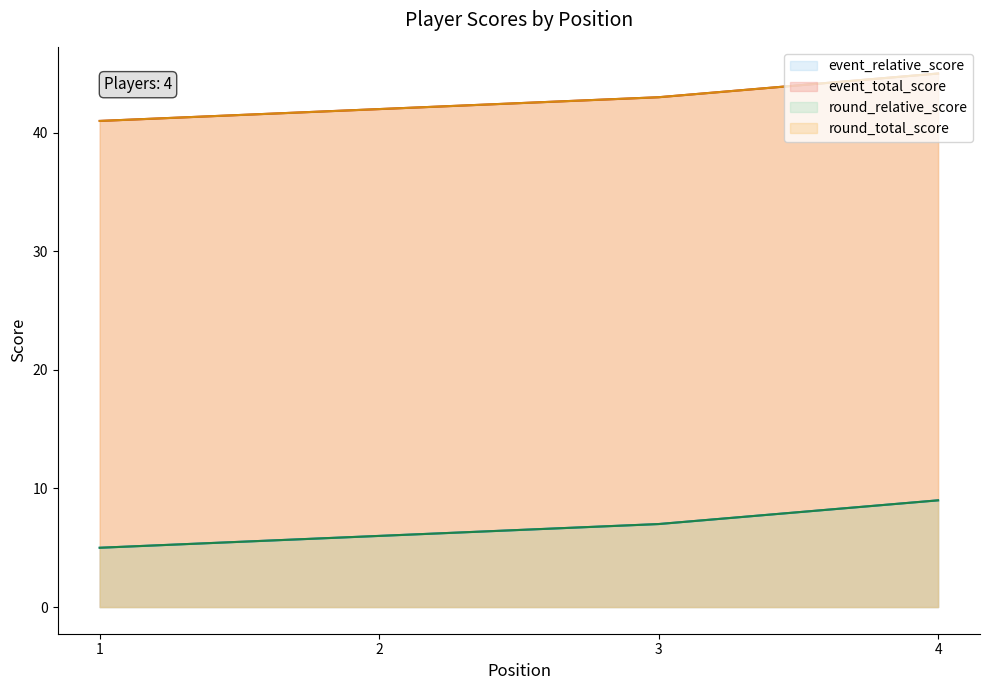

List the labels in order of round_relative_score value, largest first.

4, 3, 2, 1